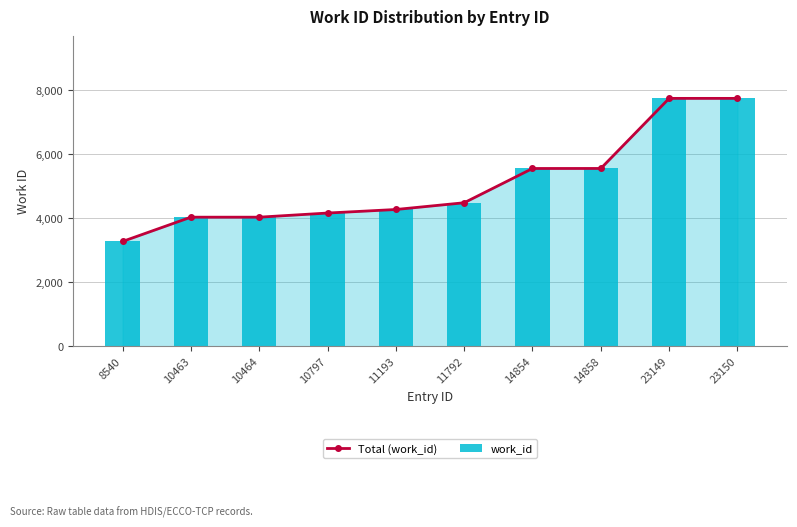

Rank the series by their maximum value, from lowest to highest.

Total (work_id), work_id